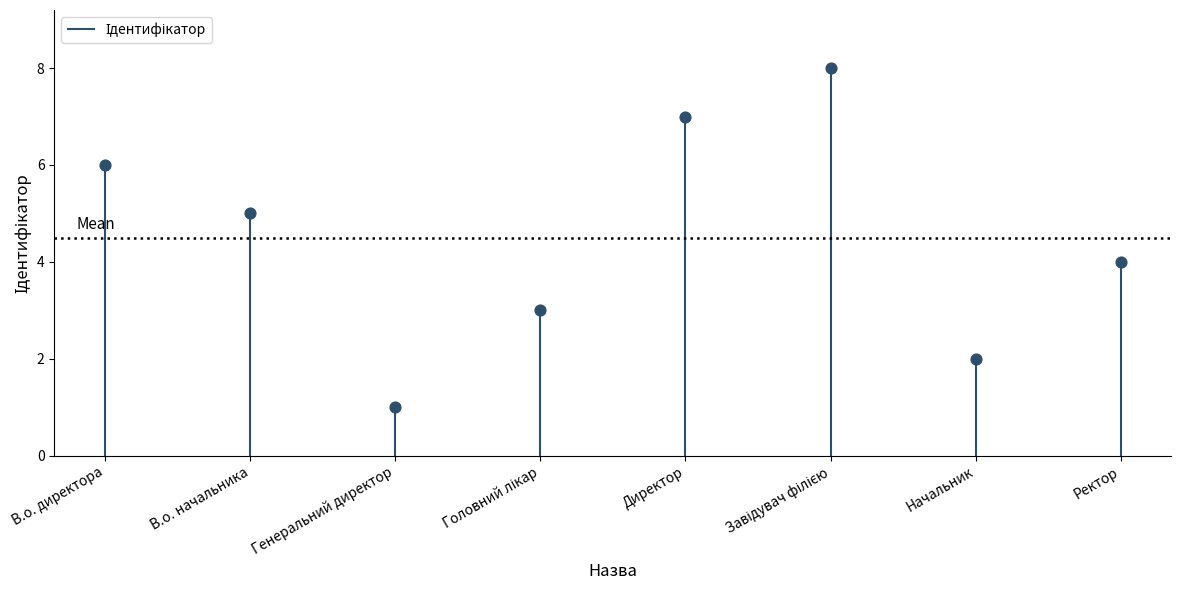

Which has a higher value, Головний лікар or Генеральний директор?

Головний лікар